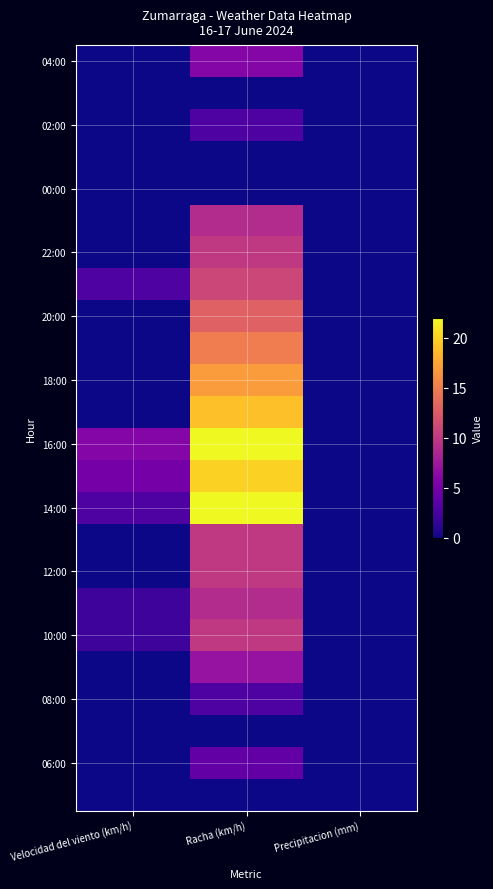

Count the number of data series in this chart.

24